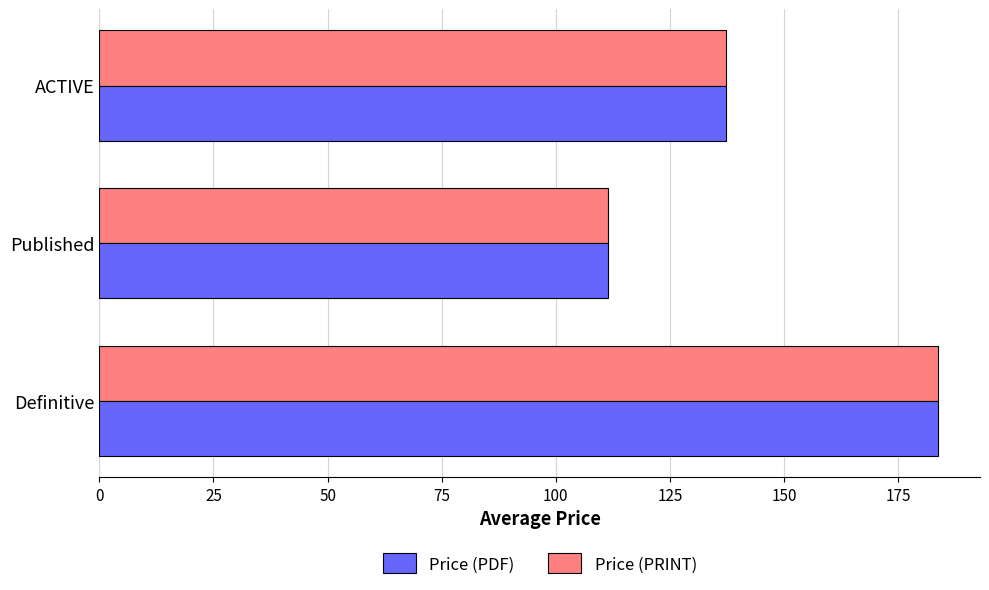

What are all the series names shown in the legend?

Price (PDF), Price (PRINT)